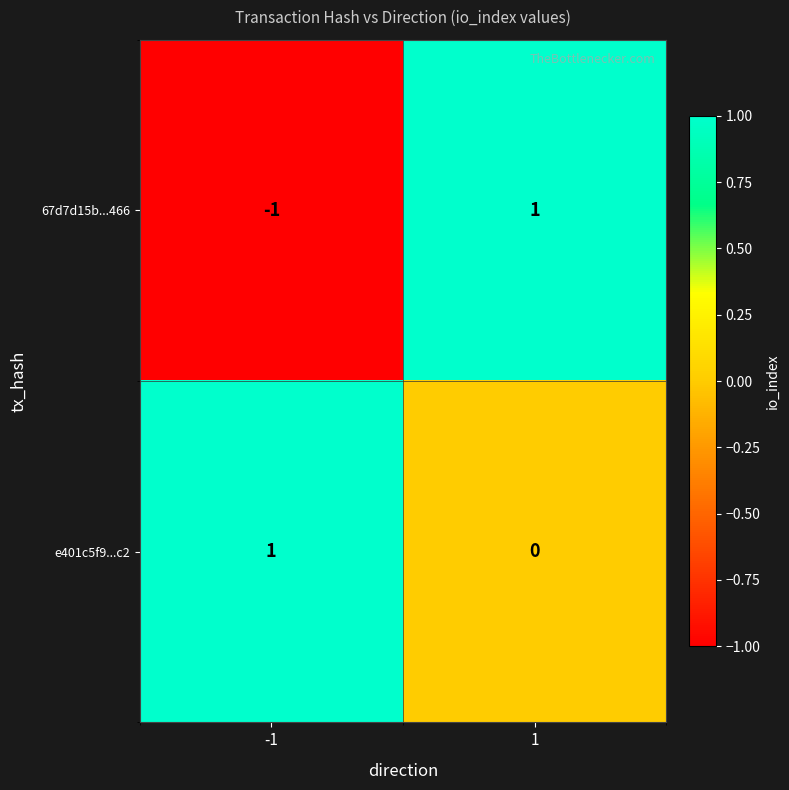

List the series in order of their overall mean, lowest first.

67d7d15b...466, e401c5f9...c2